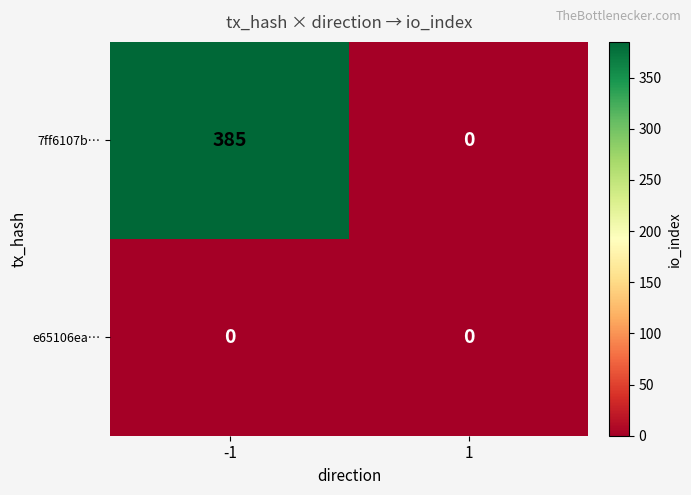

Which series has the largest range (max minus min)?

7ff6107b…